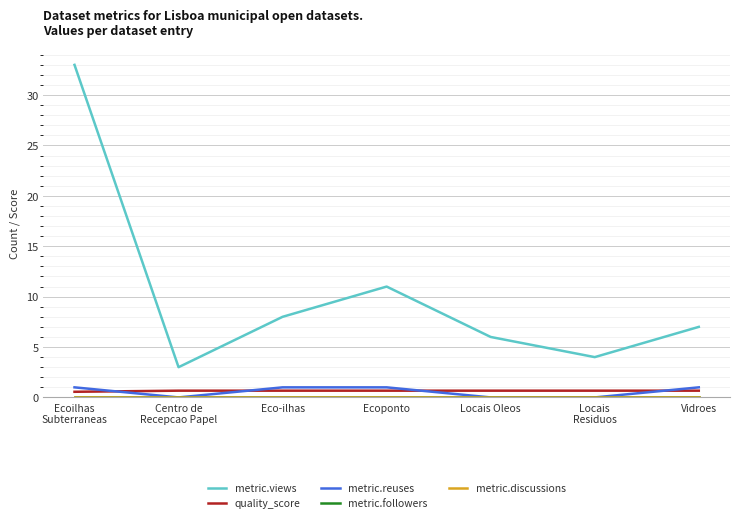

What is the label of the 7th point from the right?

Ecoilhas
Subterraneas